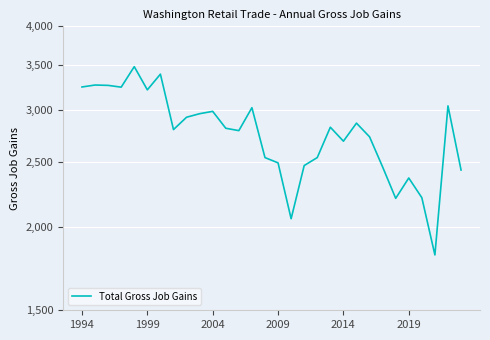

What is the sum of all values?

83141